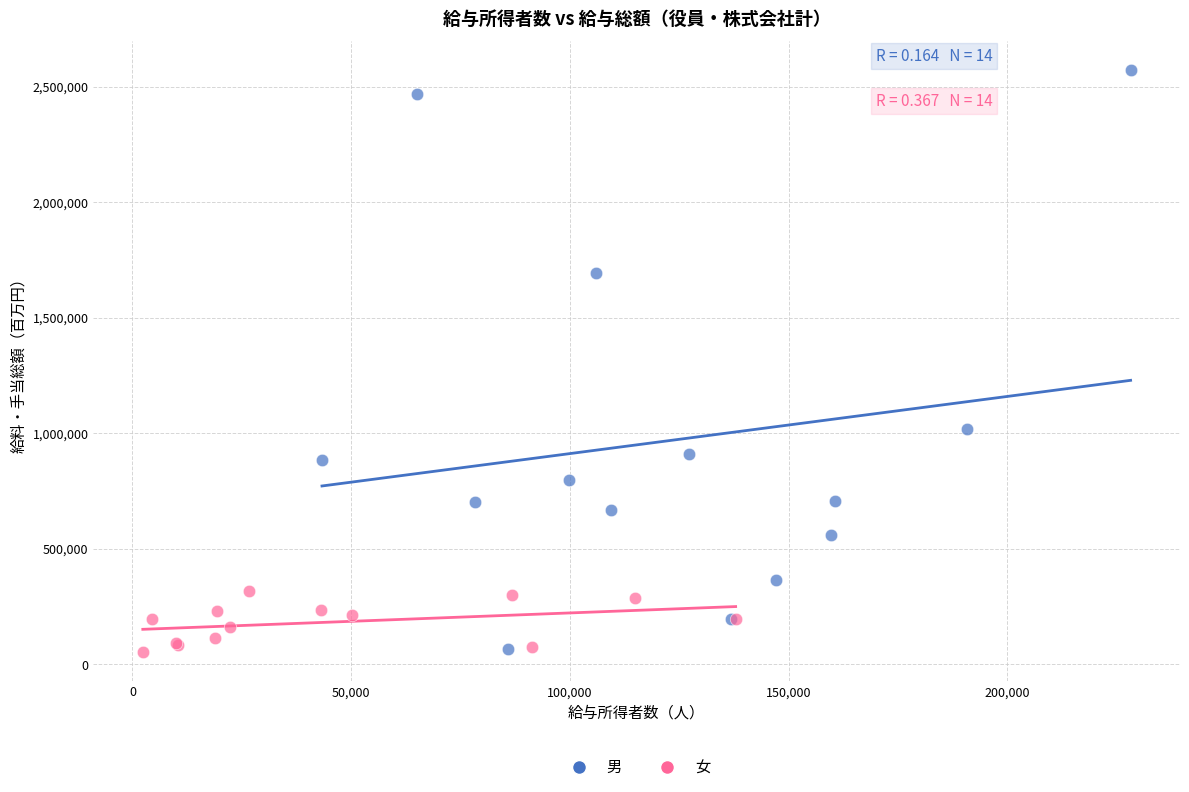

Which series reaches the maximum Y coordinate?

男